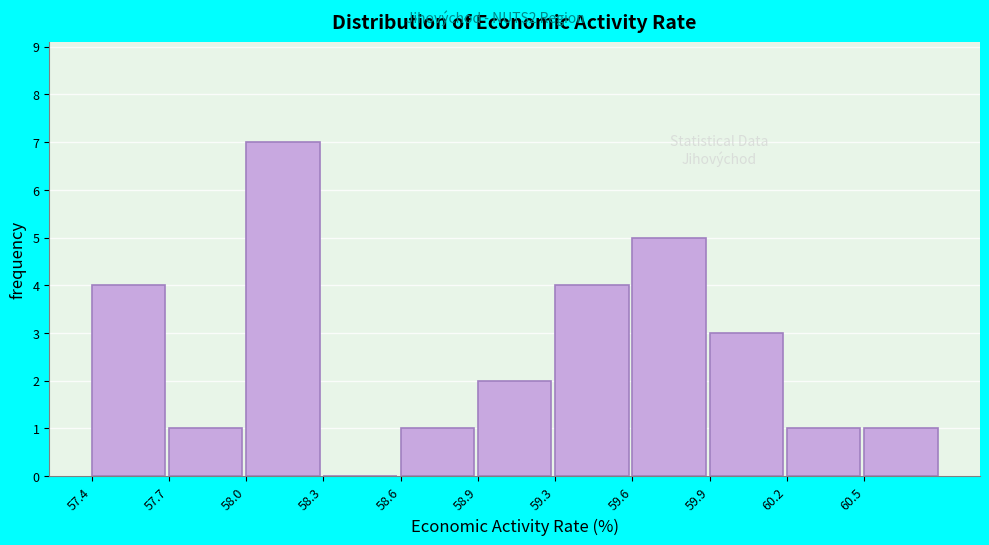

Reading left to right, list all the values displayed in this chart.

57.4=4	57.7=1	58.0=7	58.3=0	58.6=1	58.9=2	59.3=4	59.6=5	59.9=3	60.2=1	60.5=1